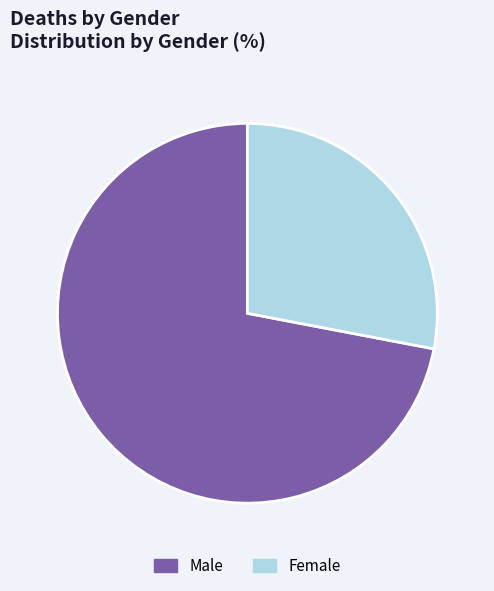

How many slices are in this pie chart?

2